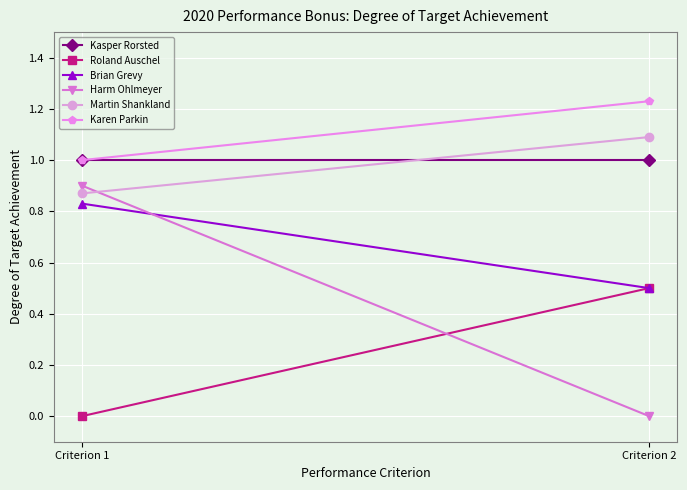

What is the average value of the Karen Parkin series?

1.1